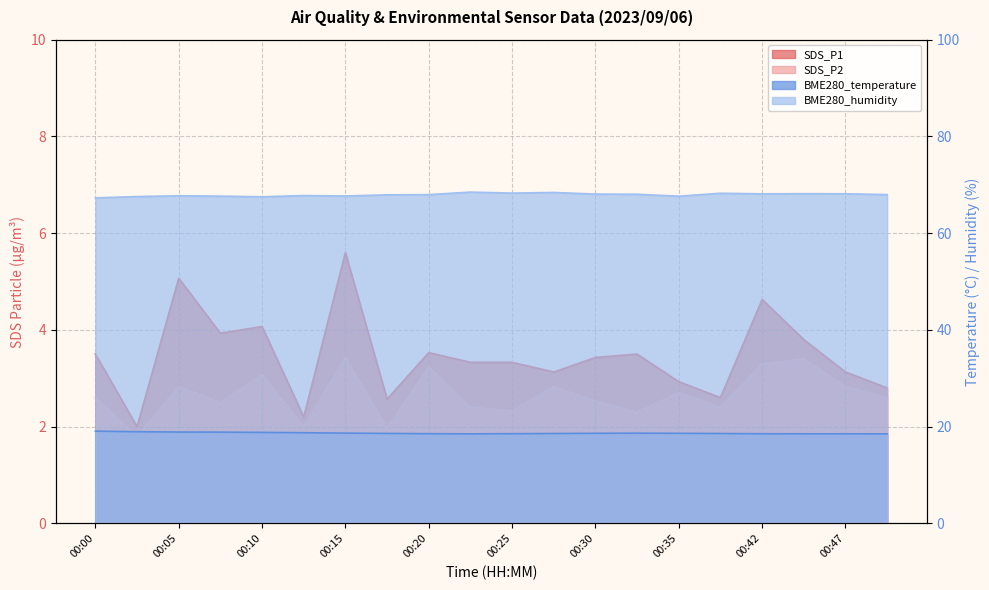

What is the value of the SDS_P2 point at the 3rd from the left?

2.8